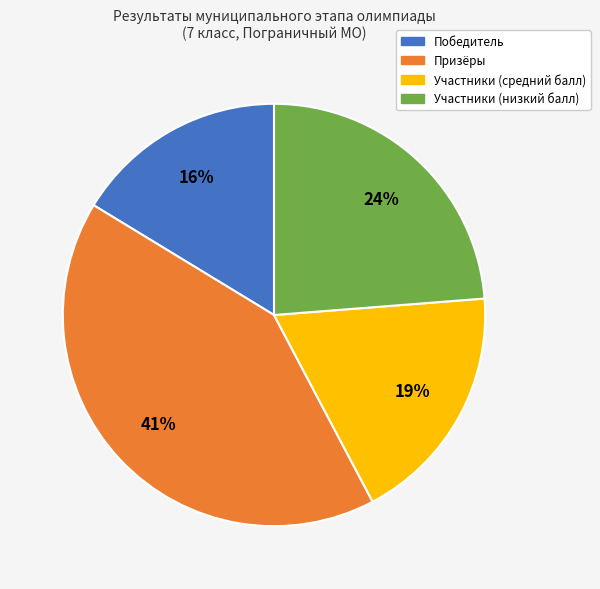

Is there a majority slice in this chart?

No